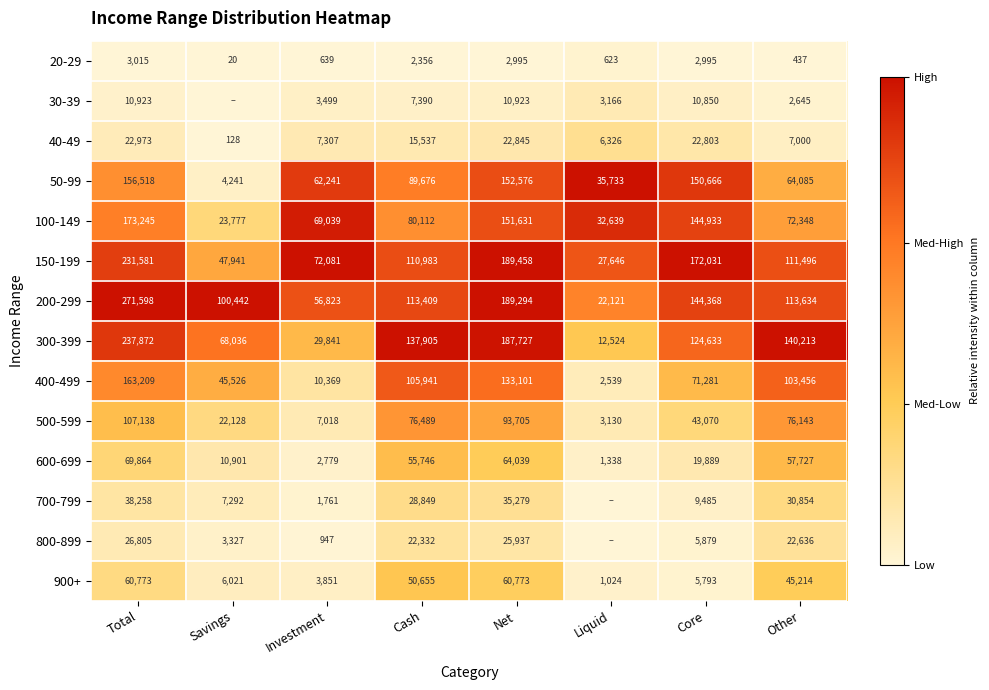

What is the difference between the highest and lowest values at Core?

169036